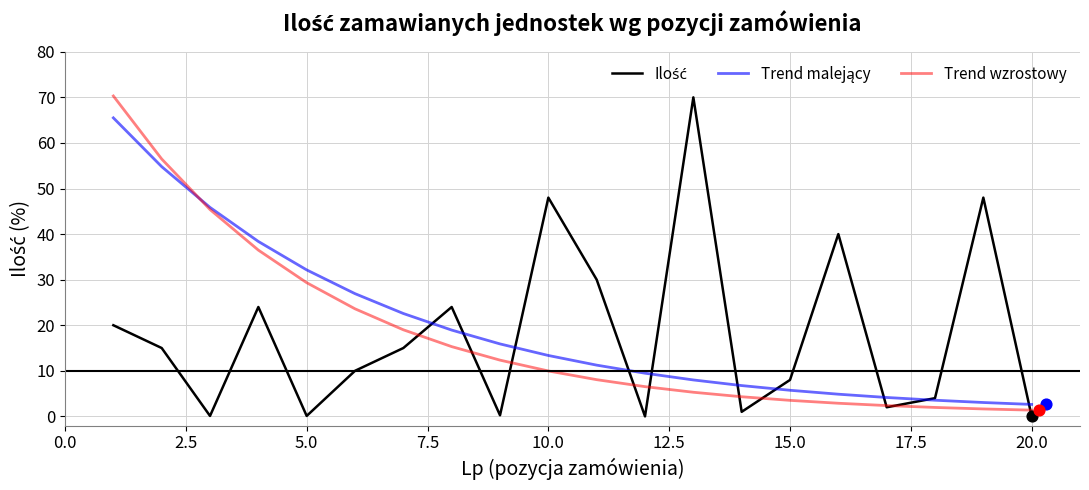

What are all the series names shown in the legend?

Ilość, Trend malejący, Trend wzrostowy